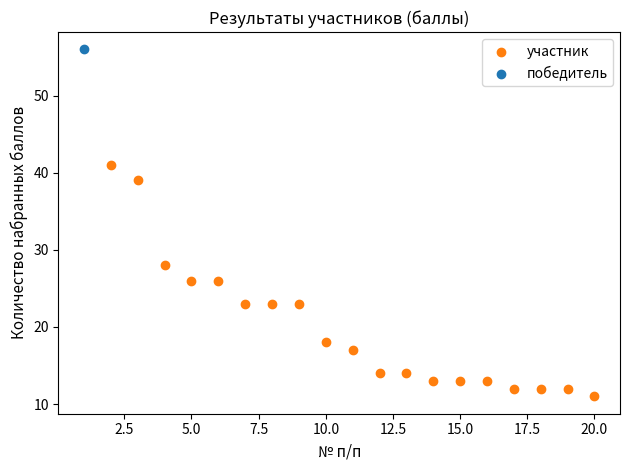

What are all the series names shown in the legend?

участник, победитель